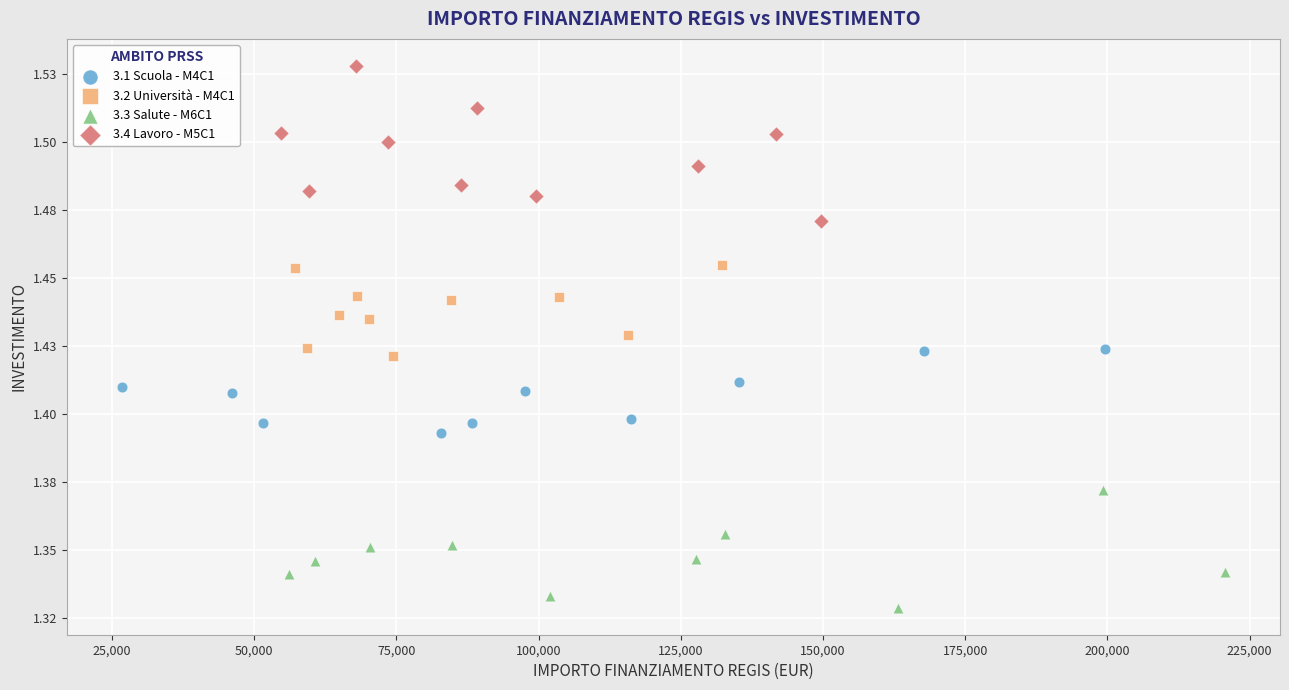

Which series has the largest Y range (max minus min)?

3.4 Lavoro - M5C1